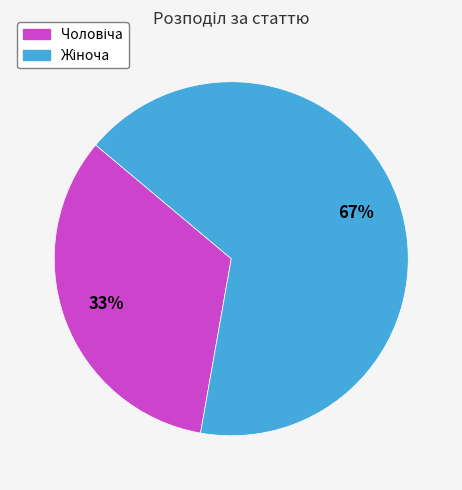

To the nearest percent, what is the average slice percentage?

50%